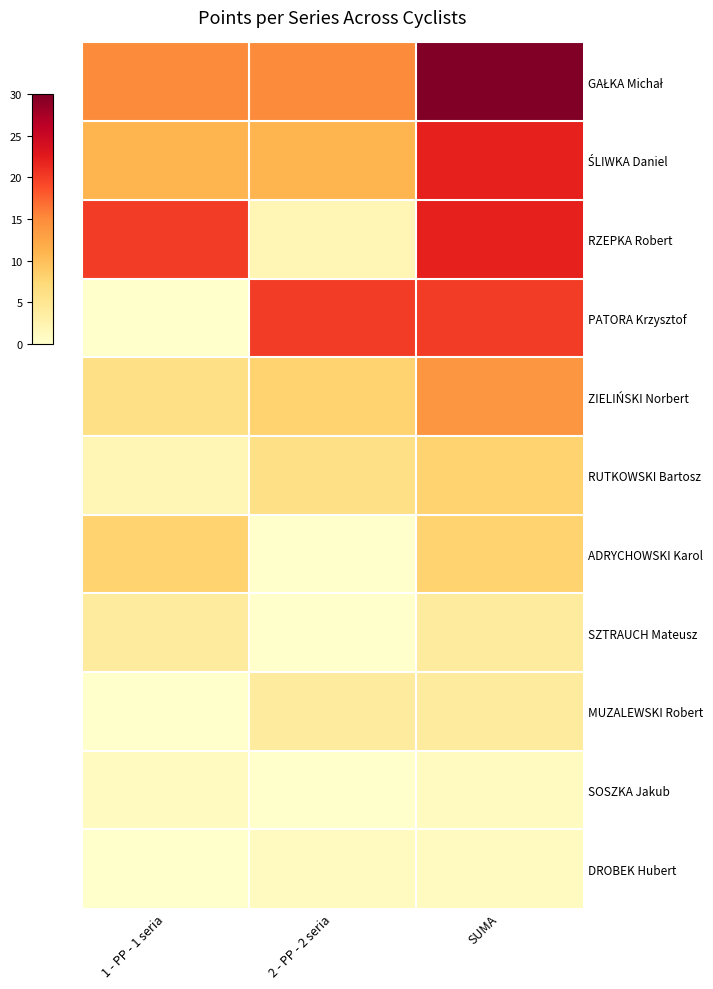

Count the number of data series in this chart.

11